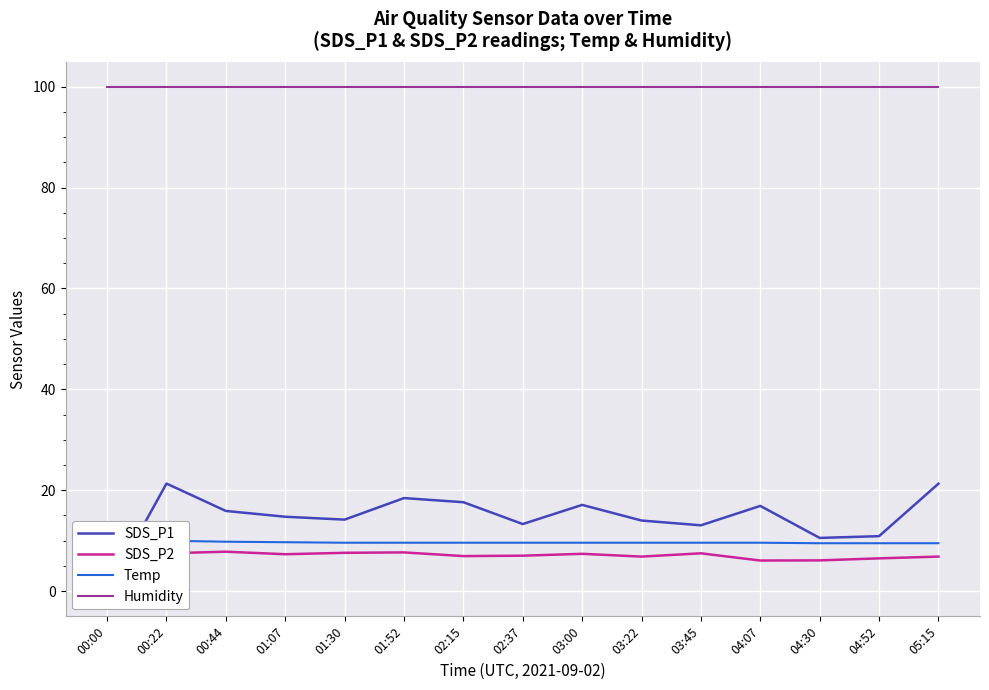

Rank the series by their maximum value, from lowest to highest.

SDS_P2, Temp, SDS_P1, Humidity